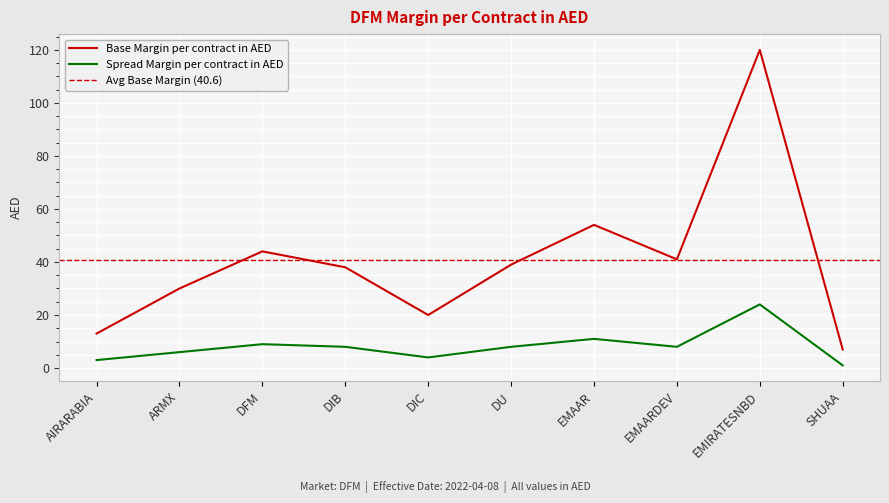

How many lines are shown in the chart?

2